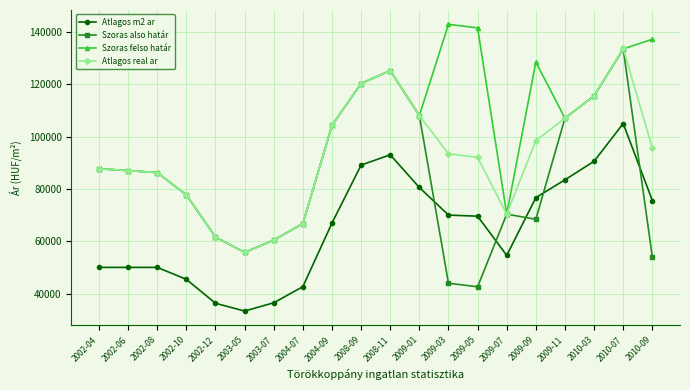

What is the value of the Szoras also határ point at the 17th from the left?

107057